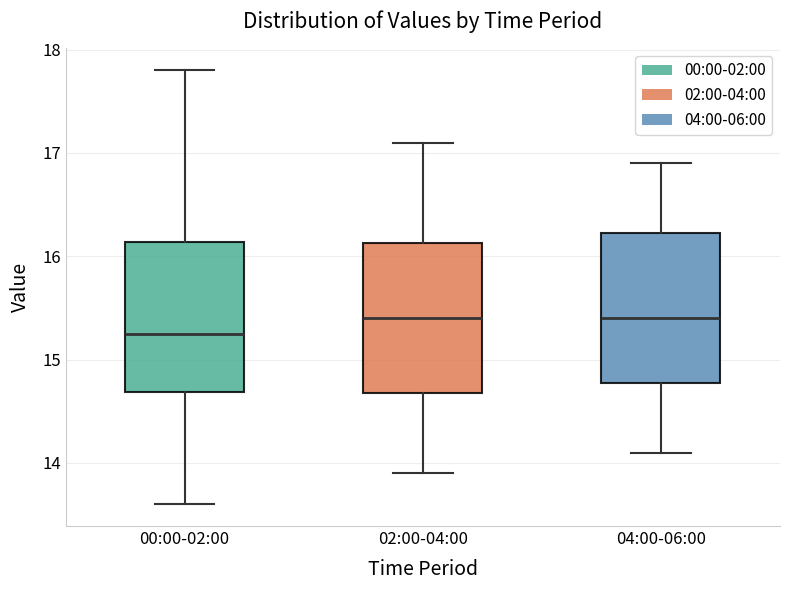

Which box's median line is the lowest?

00:00-02:00